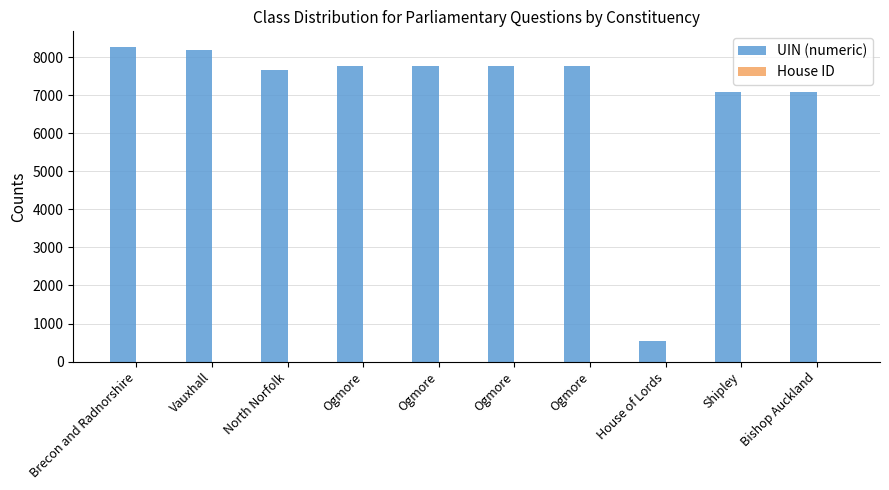

Rank the series by their average value, from lowest to highest.

House ID, UIN (numeric)